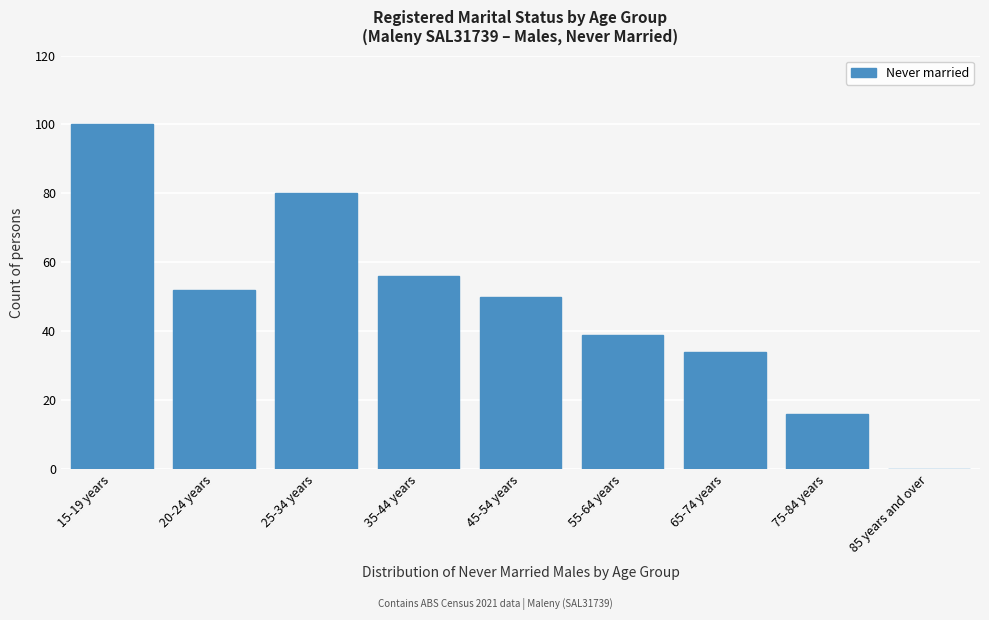

Reading left to right, what are all the values shown in this chart?

15-19 years=100	20-24 years=52	25-34 years=80	35-44 years=56	45-54 years=50	55-64 years=39	65-74 years=34	75-84 years=16	85 years and over=0